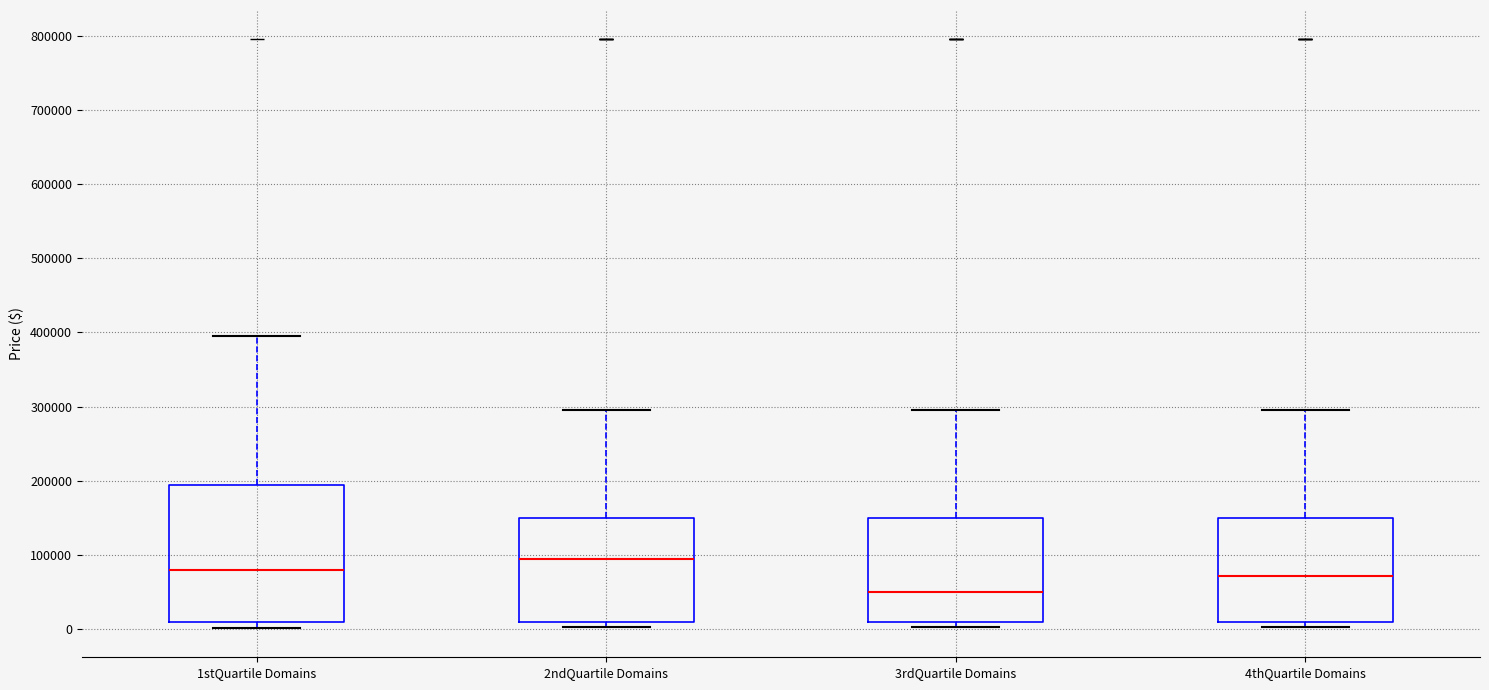

Which box is the tallest, from its lower edge to its upper edge?

1stQuartile Domains